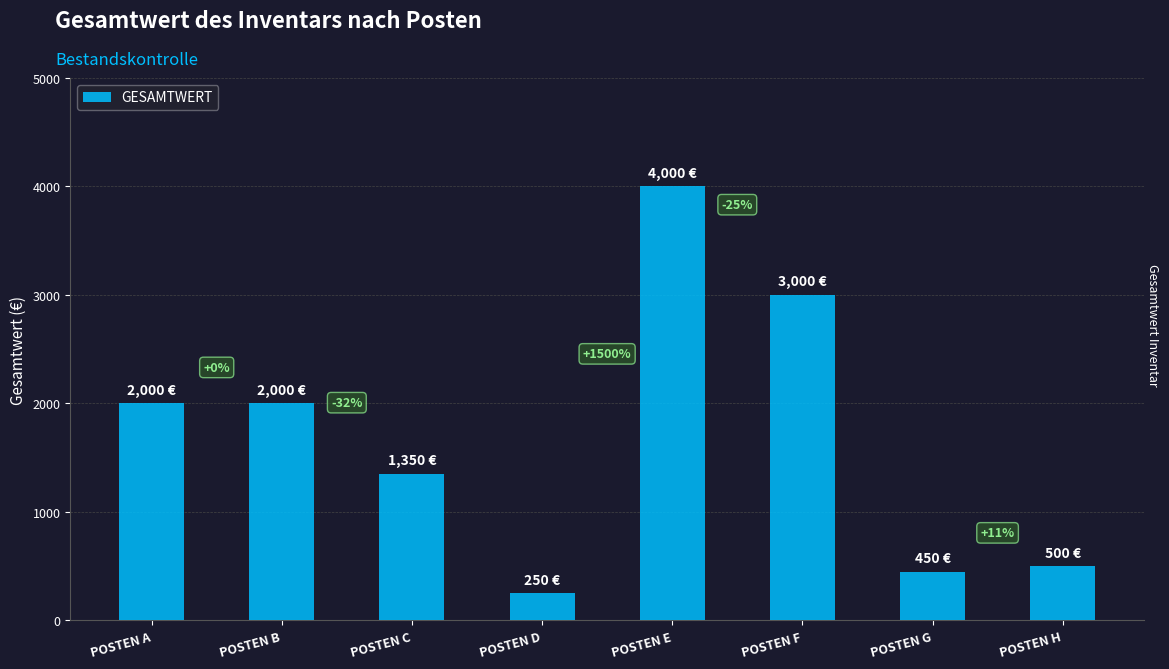

Approximately how many times larger is the value at POSTEN F compared to POSTEN B?

1.5